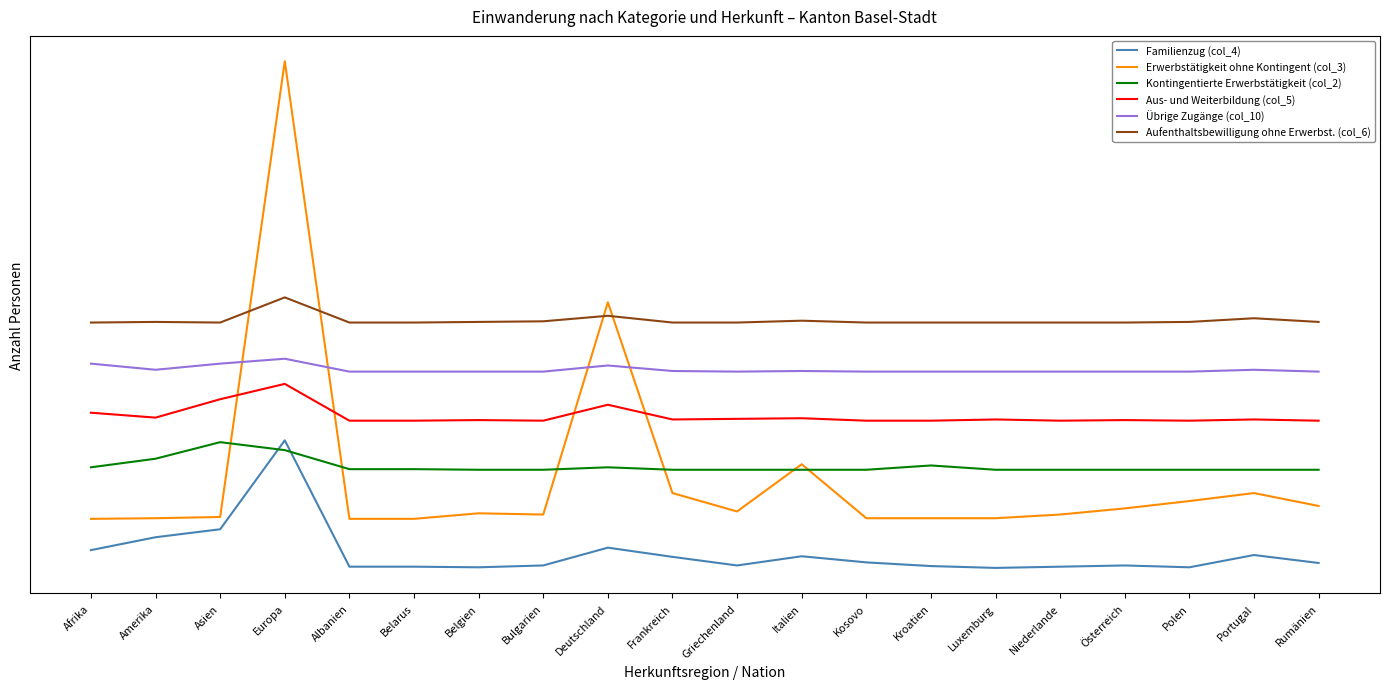

Where is the first local maximum for Aufenthaltsbewilligung ohne Erwerbst. (col_6)?

Amerika